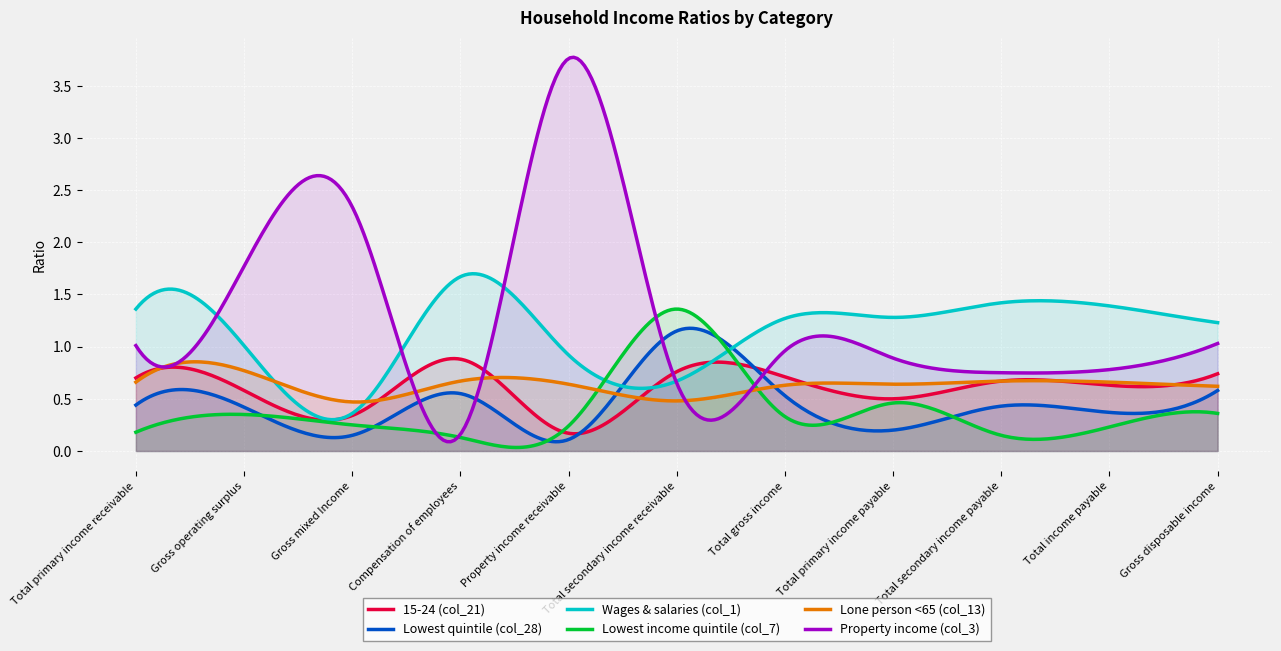

Which series has the largest total across all categories?

Property income (col_3)